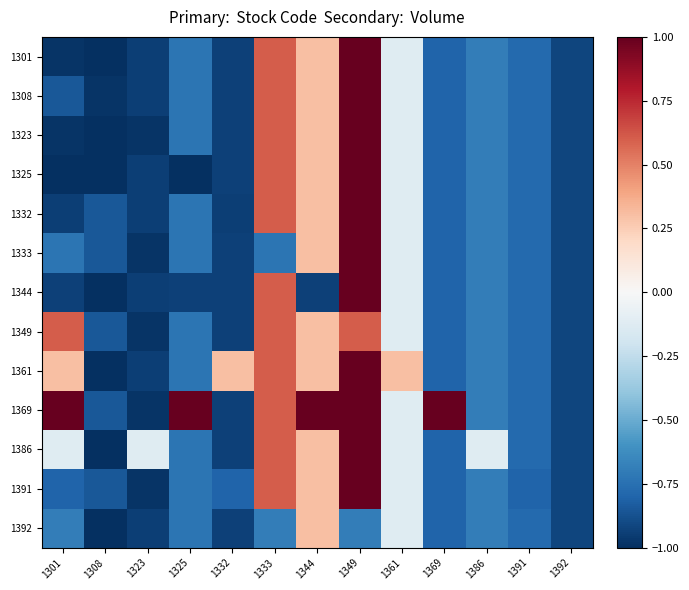

Reading right to left, what are all the values shown in this chart?

1301: 1392=-0.9	1391=-0.8	1386=-0.7	1369=-0.8	1361=-0.1	1349=1.0	1344=0.3	1333=0.6	1332=-0.9	1325=-0.7	1323=-0.9	1308=-1.0	1301=-1.0
1308: 1392=-0.9	1391=-0.8	1386=-0.7	1369=-0.8	1361=-0.1	1349=1.0	1344=0.3	1333=0.6	1332=-0.9	1325=-0.7	1323=-0.9	1308=-1.0	1301=-0.8
1323: 1392=-0.9	1391=-0.8	1386=-0.7	1369=-0.8	1361=-0.1	1349=1.0	1344=0.3	1333=0.6	1332=-0.9	1325=-0.7	1323=-1.0	1308=-1.0	1301=-1.0
1325: 1392=-0.9	1391=-0.8	1386=-0.7	1369=-0.8	1361=-0.1	1349=1.0	1344=0.3	1333=0.6	1332=-0.9	1325=-1.0	1323=-0.9	1308=-1.0	1301=-1.0
1332: 1392=-0.9	1391=-0.8	1386=-0.7	1369=-0.8	1361=-0.1	1349=1.0	1344=0.3	1333=0.6	1332=-0.9	1325=-0.7	1323=-0.9	1308=-0.8	1301=-0.9
1333: 1392=-0.9	1391=-0.8	1386=-0.7	1369=-0.8	1361=-0.1	1349=1.0	1344=0.3	1333=-0.7	1332=-0.9	1325=-0.7	1323=-1.0	1308=-0.8	1301=-0.7
1344: 1392=-0.9	1391=-0.8	1386=-0.7	1369=-0.8	1361=-0.1	1349=1.0	1344=-0.9	1333=0.6	1332=-0.9	1325=-0.9	1323=-0.9	1308=-1.0	1301=-0.9
1349: 1392=-0.9	1391=-0.8	1386=-0.7	1369=-0.8	1361=-0.1	1349=0.6	1344=0.3	1333=0.6	1332=-0.9	1325=-0.7	1323=-1.0	1308=-0.8	1301=0.6
1361: 1392=-0.9	1391=-0.8	1386=-0.7	1369=-0.8	1361=0.3	1349=1.0	1344=0.3	1333=0.6	1332=0.3	1325=-0.7	1323=-0.9	1308=-1.0	1301=0.3
1369: 1392=-0.9	1391=-0.8	1386=-0.7	1369=1.0	1361=-0.1	1349=1.0	1344=1.0	1333=0.6	1332=-0.9	1325=1.0	1323=-1.0	1308=-0.8	1301=1.0
1386: 1392=-0.9	1391=-0.8	1386=-0.1	1369=-0.8	1361=-0.1	1349=1.0	1344=0.3	1333=0.6	1332=-0.9	1325=-0.7	1323=-0.1	1308=-1.0	1301=-0.1
1391: 1392=-0.9	1391=-0.8	1386=-0.7	1369=-0.8	1361=-0.1	1349=1.0	1344=0.3	1333=0.6	1332=-0.8	1325=-0.7	1323=-1.0	1308=-0.8	1301=-0.8
1392: 1392=-0.9	1391=-0.8	1386=-0.7	1369=-0.8	1361=-0.1	1349=-0.7	1344=0.3	1333=-0.7	1332=-0.9	1325=-0.7	1323=-0.9	1308=-1.0	1301=-0.7